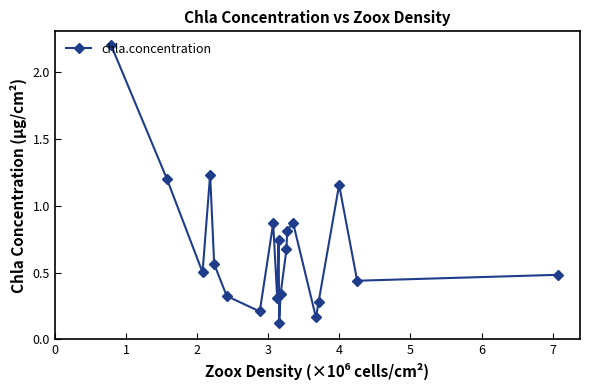

What is the greatest value displayed?

2.2